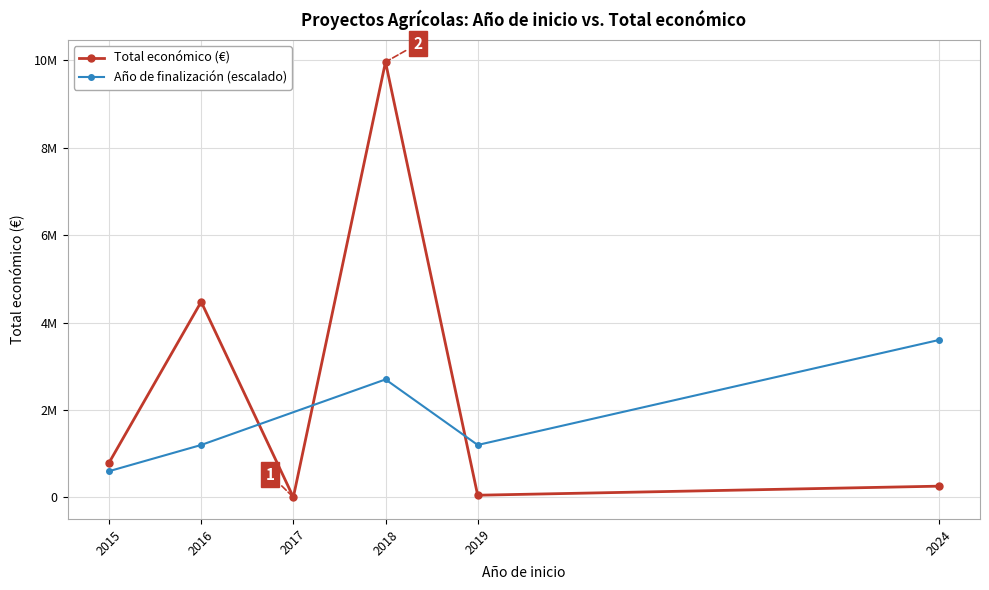

What is the maximum value shown in the chart?

9963866